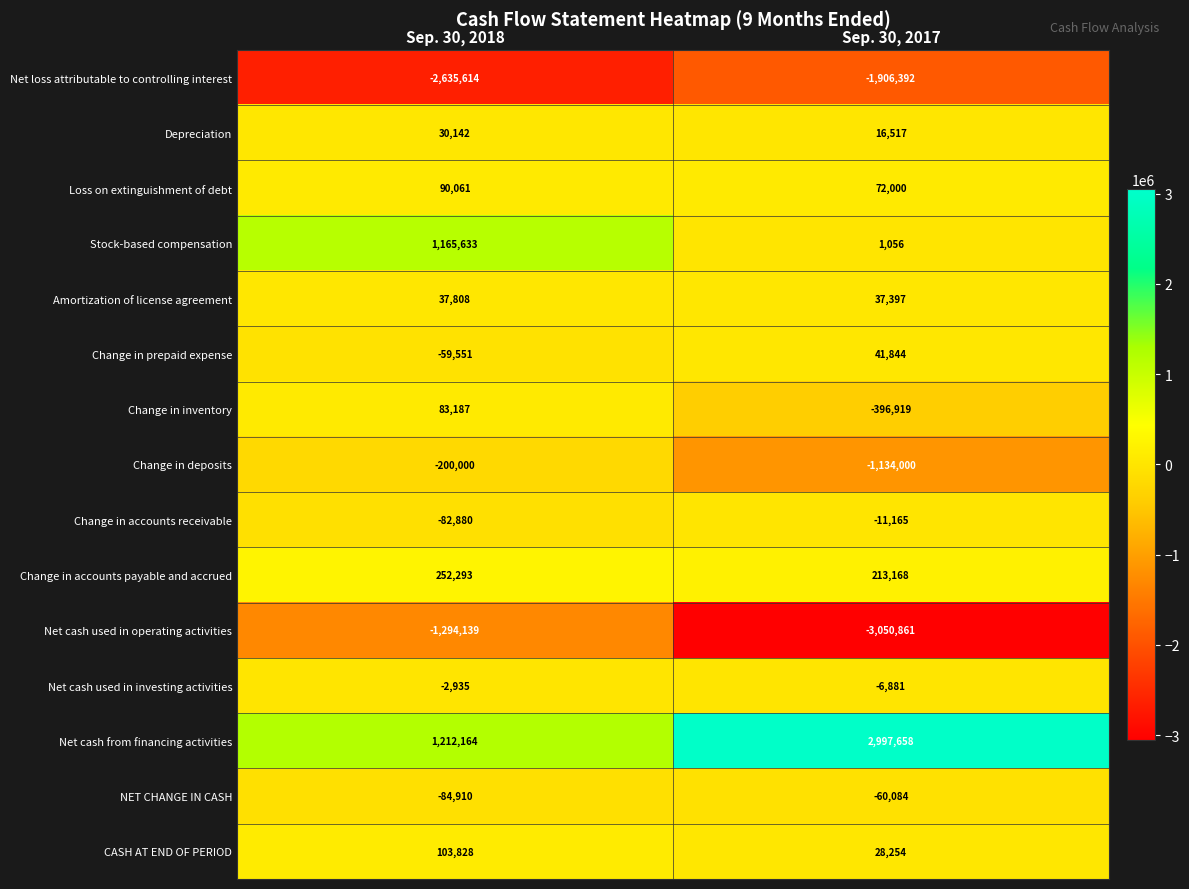

Reading left to right, what are all the values shown in this chart?

Net loss attributable to controlling interest: -2635614	-1906392
Depreciation: 30142	16517
Loss on extinguishment of debt: 90061	72000
Stock-based compensation: 1165633	1056
Amortization of license agreement: 37808	37397
Change in prepaid expense: -59551	41844
Change in inventory: 83187	-396919
Change in deposits: -200000	-1134000
Change in accounts receivable: -82880	-11165
Change in accounts payable and accrued: 252293	213168
Net cash used in operating activities: -1294139	-3050861
Net cash used in investing activities: -2935	-6881
Net cash from financing activities: 1212164	2997658
NET CHANGE IN CASH: -84910	-60084
CASH AT END OF PERIOD: 103828	28254